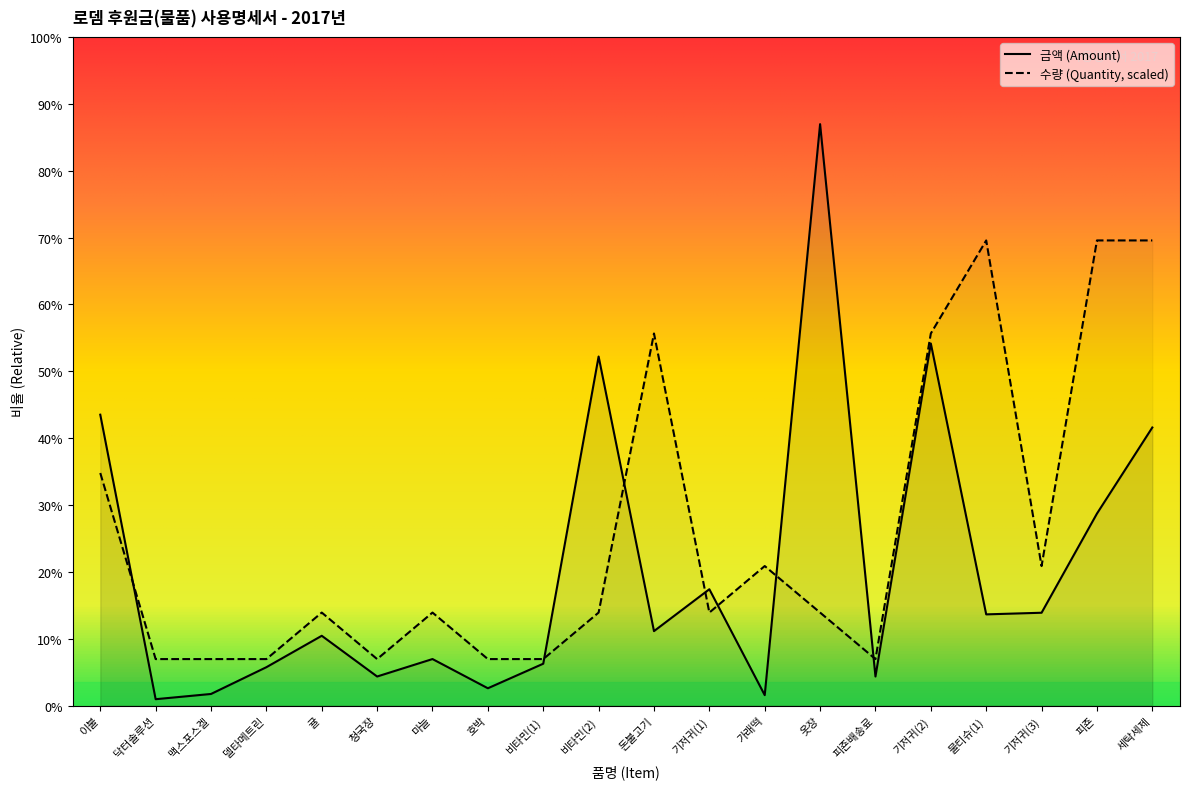

Is it true that 수량 (Quantity) equals 129815 at 옷장?

False